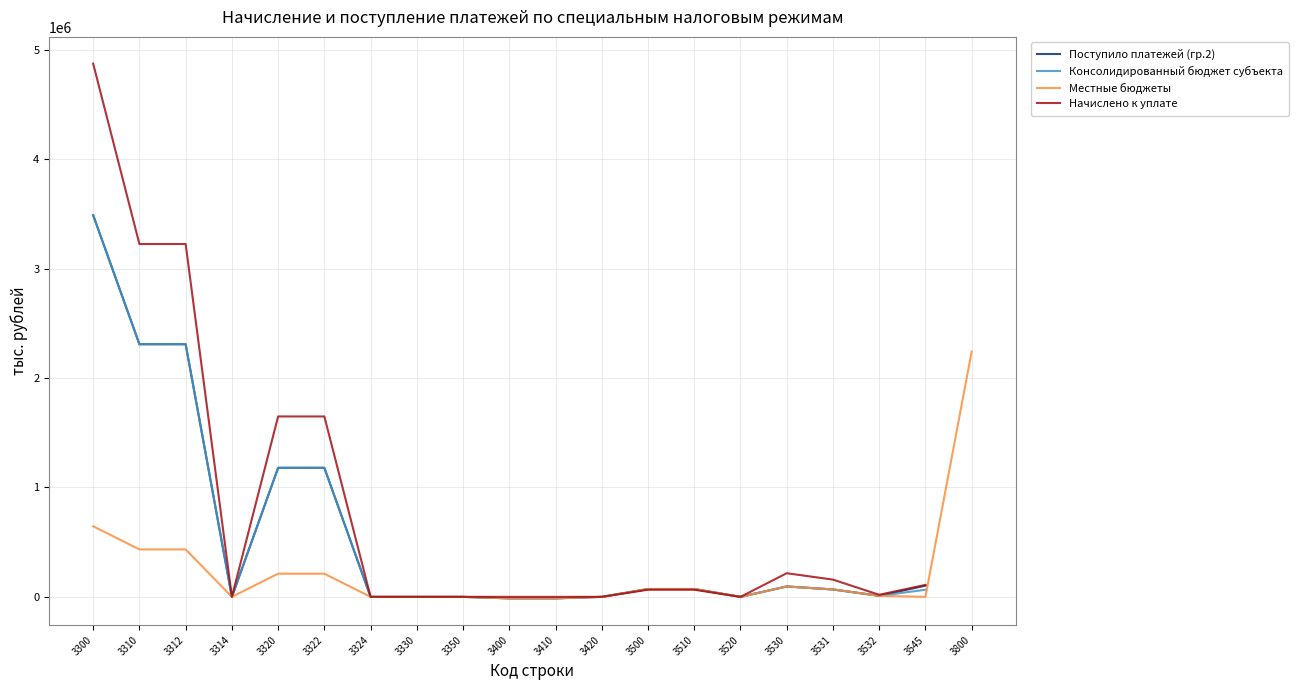

What is the value of the Местные бюджеты point at the 10th from the left?

-13696.0